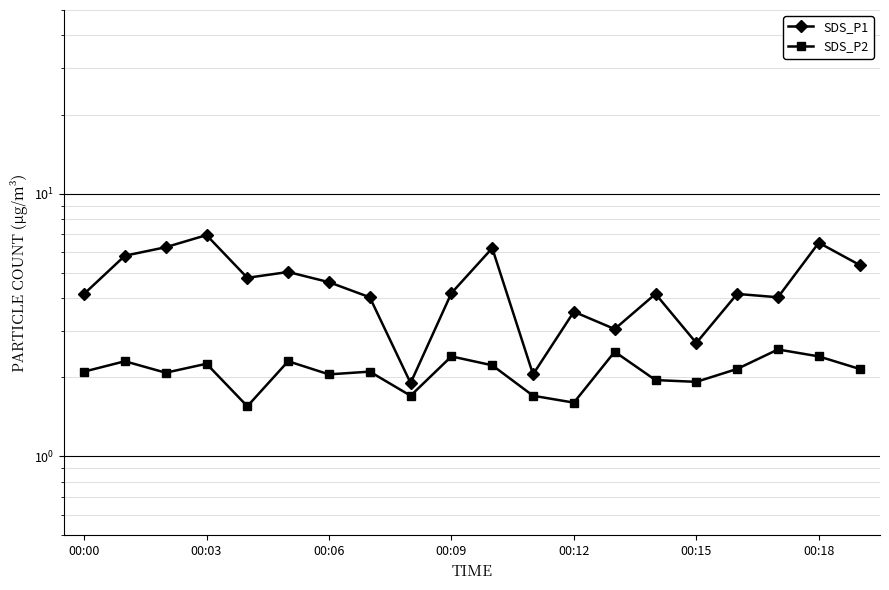

What is the maximum value shown in the chart?

7.0